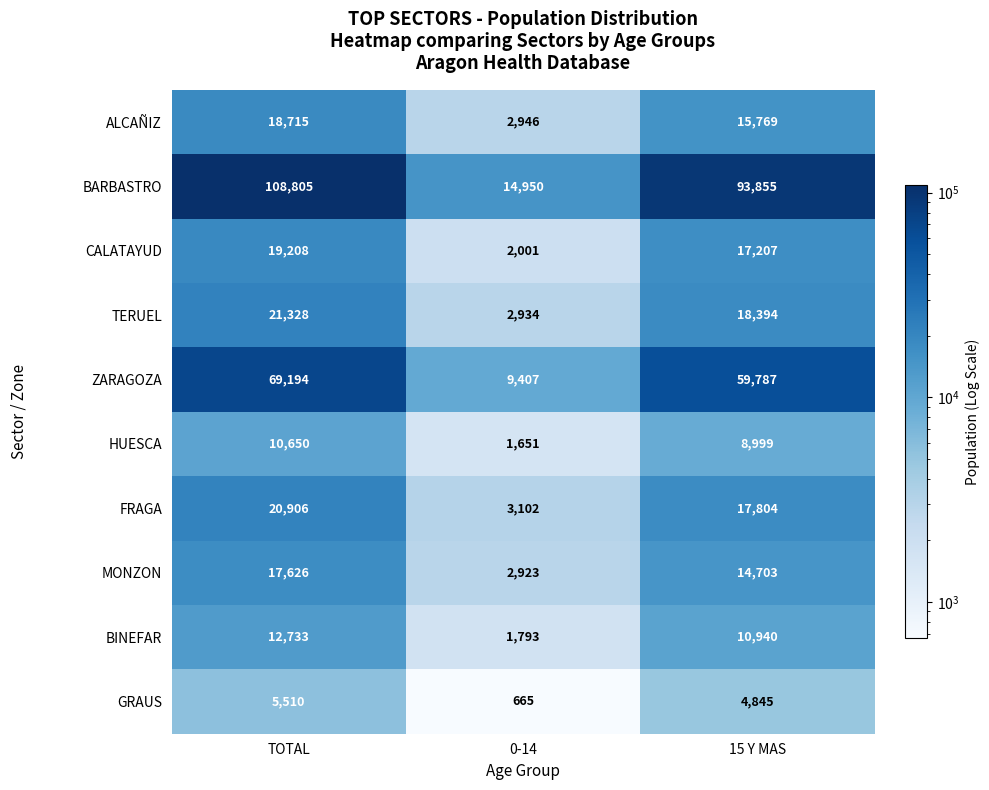

List the series in order of their peak value, lowest first.

GRAUS, HUESCA, BINEFAR, MONZON, ALCAÑIZ, CALATAYUD, FRAGA, TERUEL, ZARAGOZA, BARBASTRO